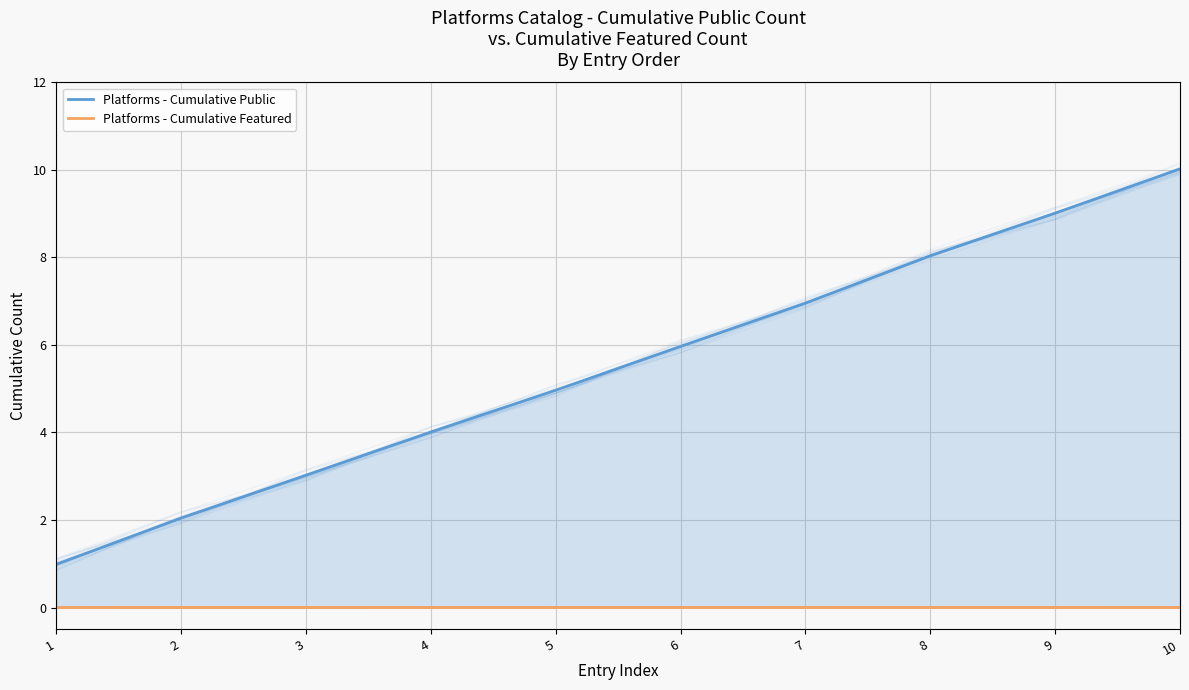

Which series changed the most between 1 and 7?

Platforms - Cumulative Public